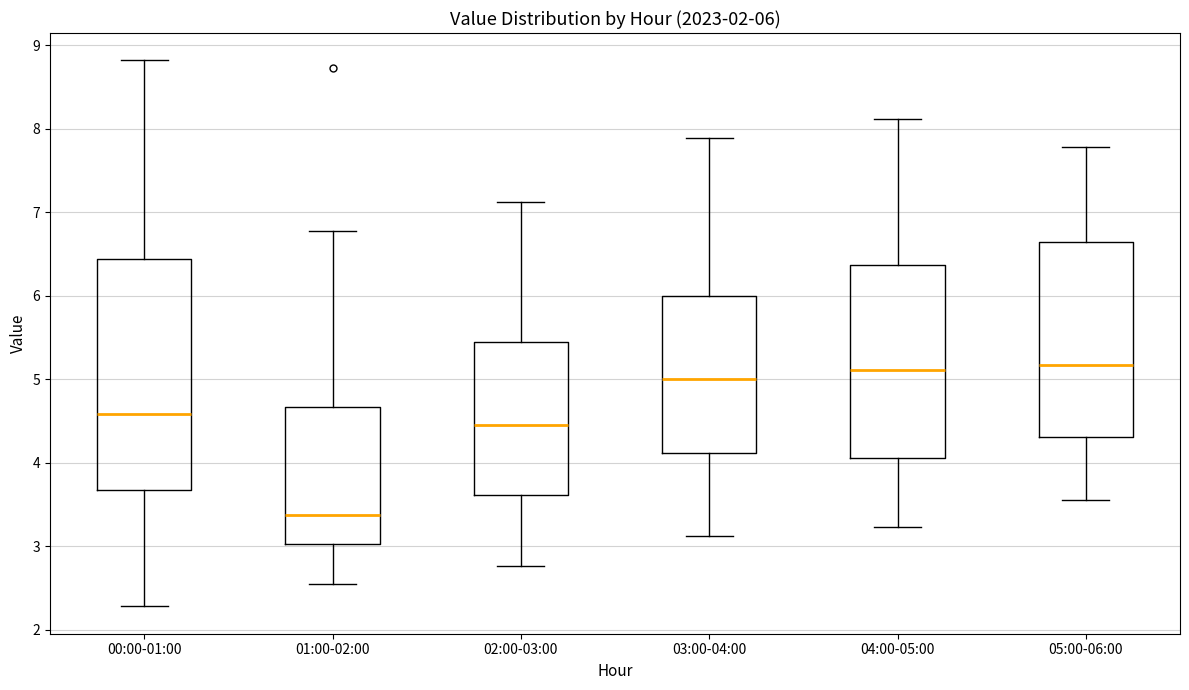

Which box has the lowest median line?

01:00-02:00